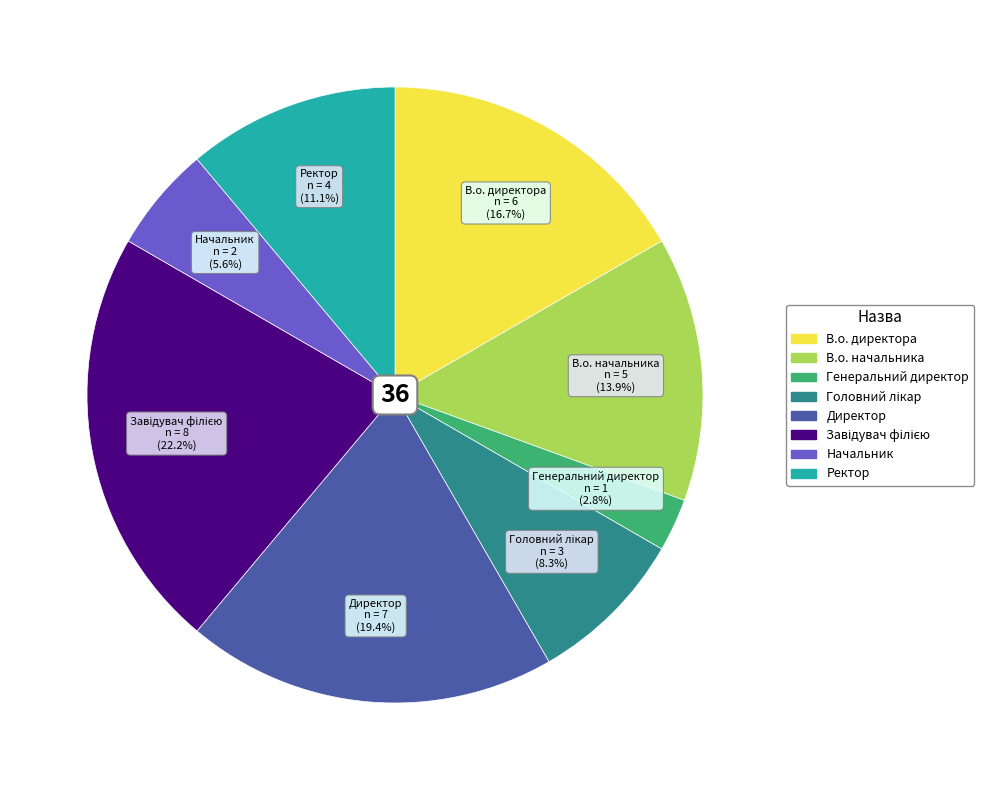

To the nearest percent, what is the average slice percentage?

12%